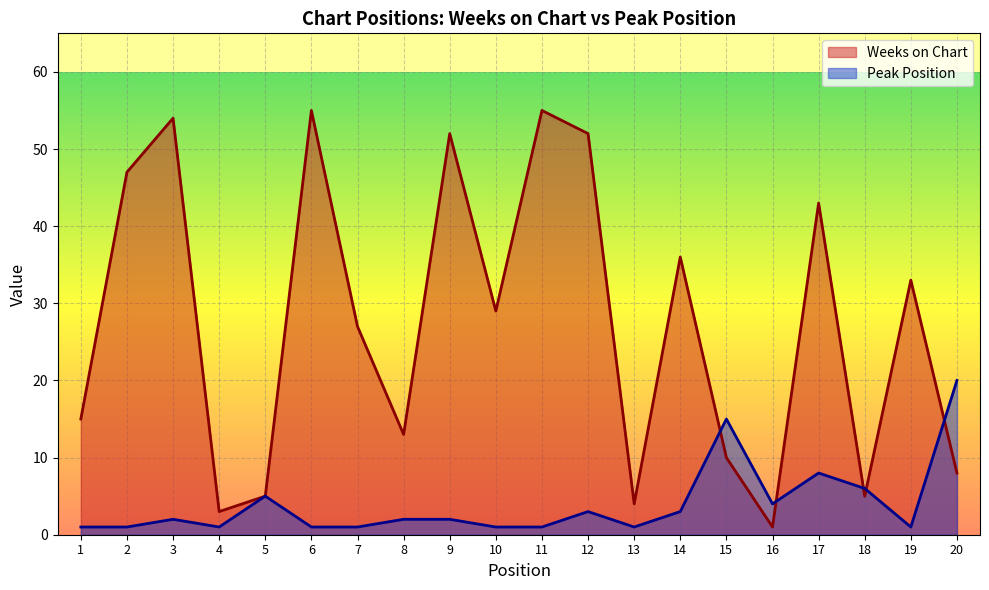

List the series in order of their overall mean, lowest first.

Peak Position, Weeks on Chart